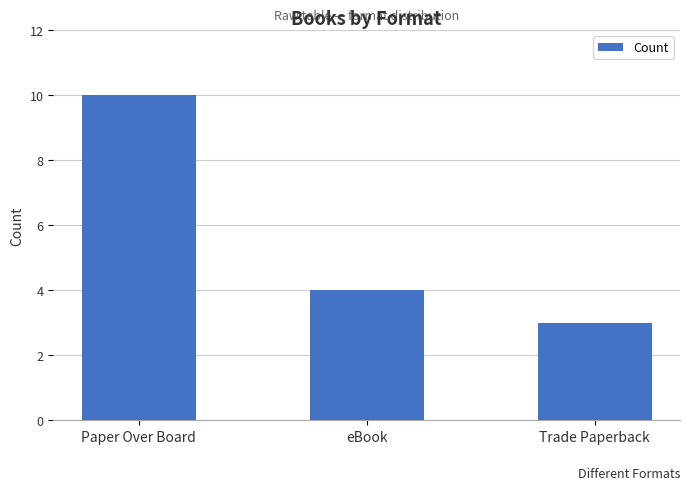

At which category does the chart reach its minimum across all series?

Trade Paperback